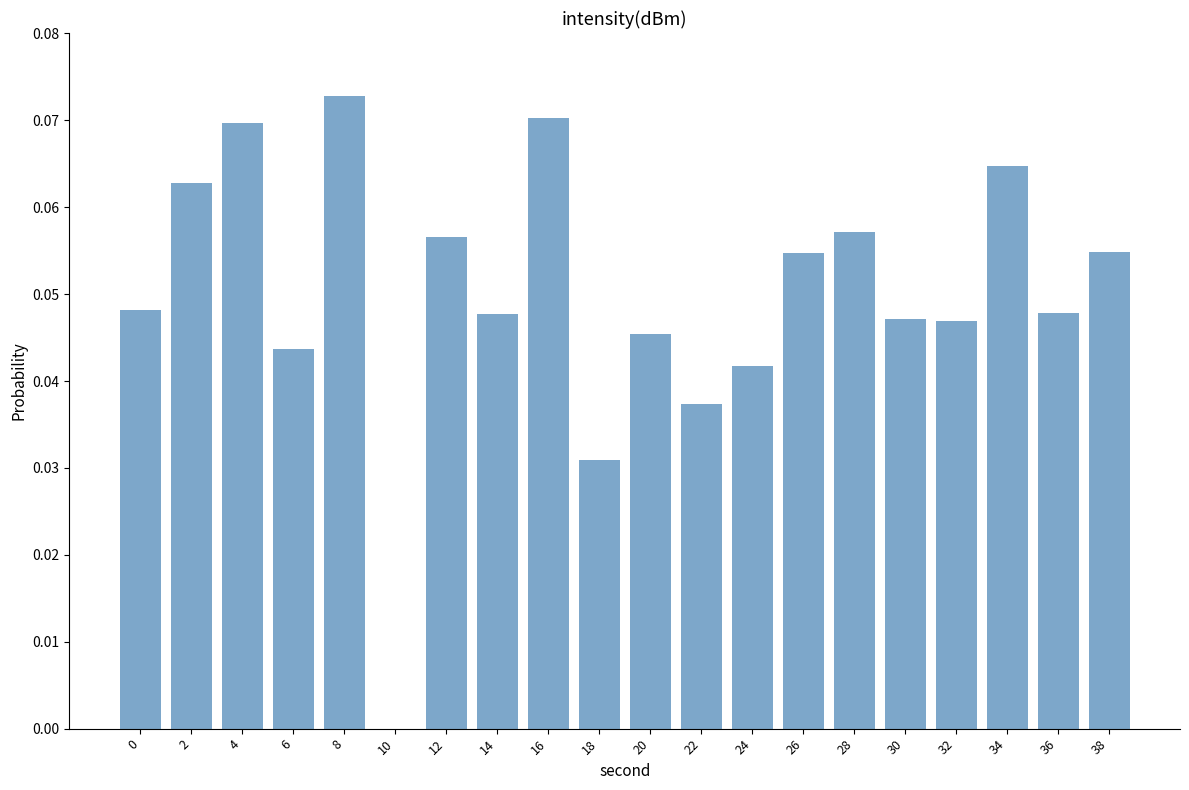

True or false: the data shows 0.0 at 12.

False